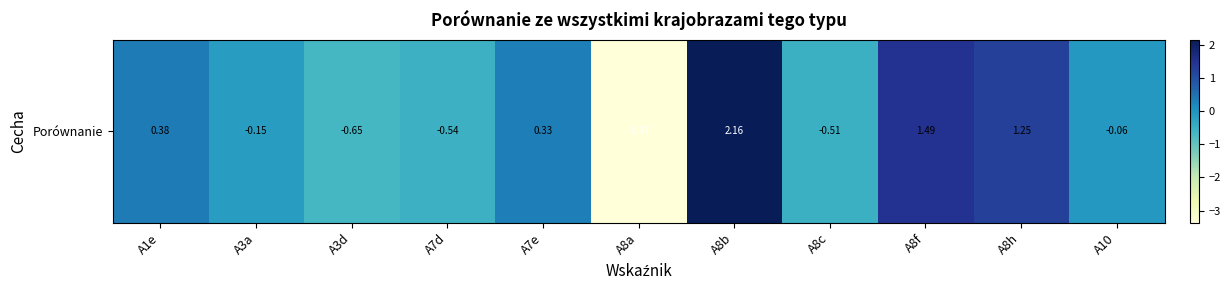

What is the greatest value displayed?

2.2